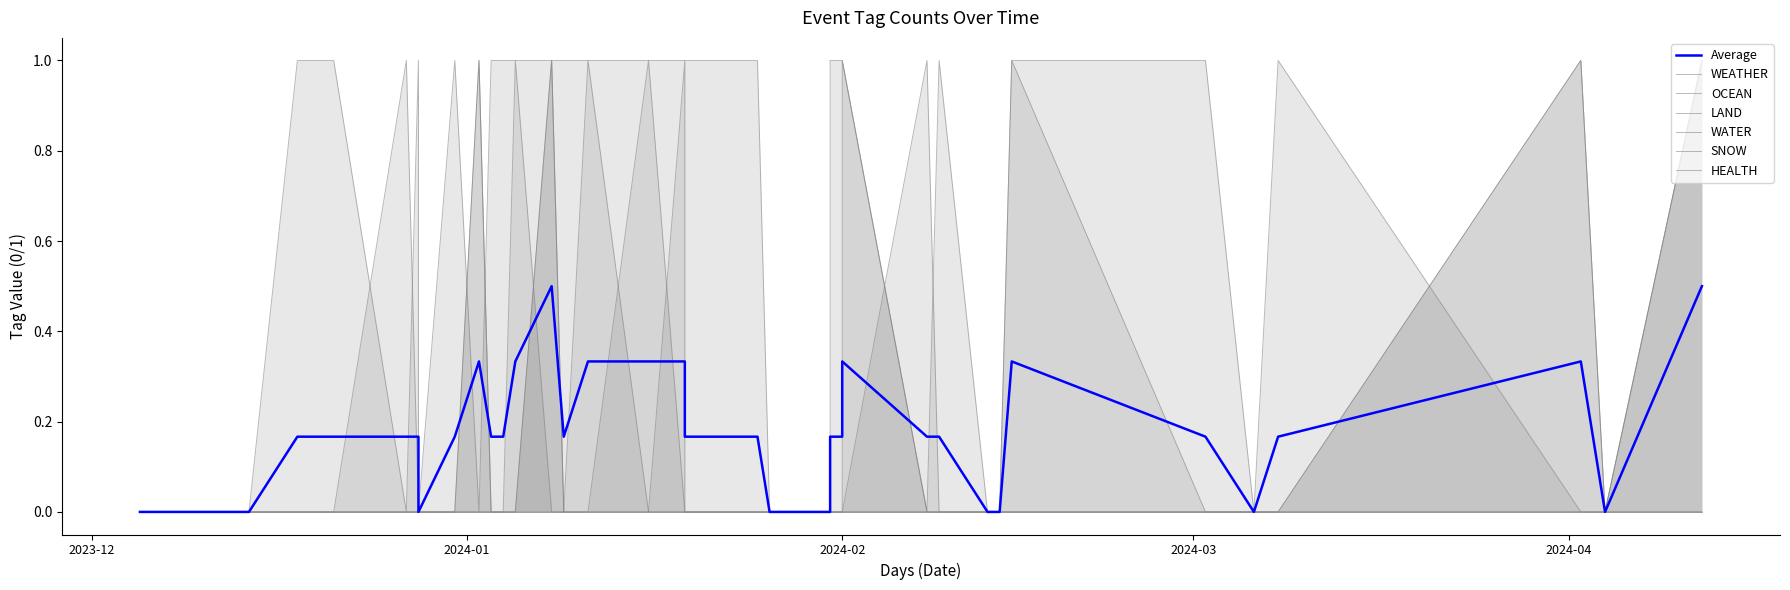

Does the chart display data point markers on the line(s)?

No